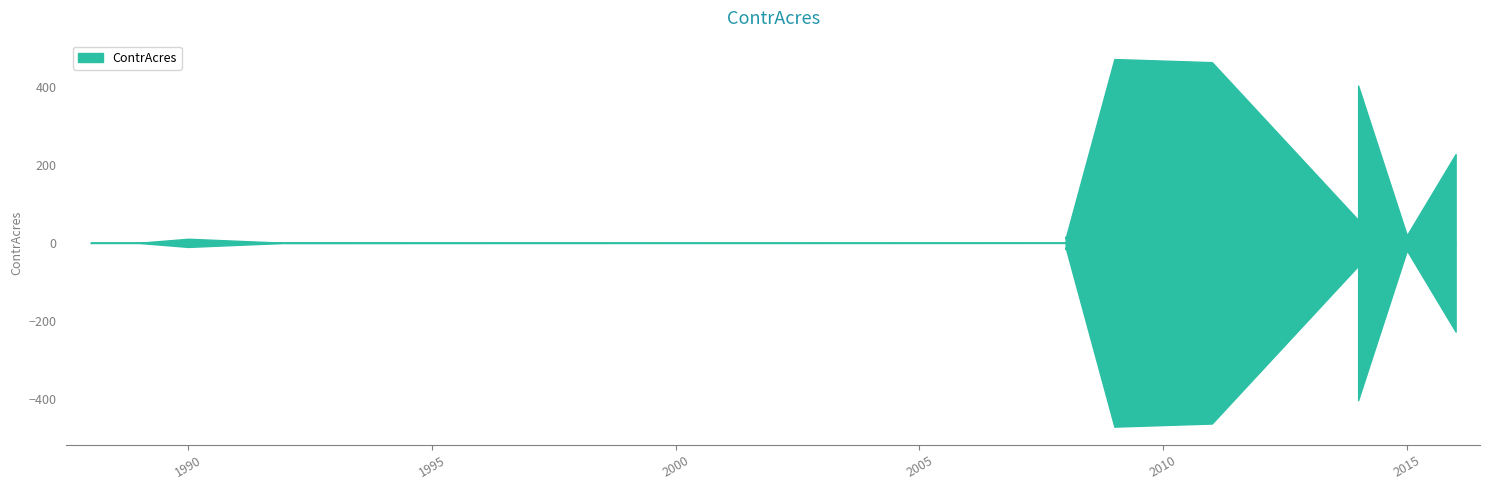

Reading right to left, what are all the values shown in this chart?

698720=228.0	687651=19.4	675371=404.0	675368=212.0	675363=59.0	632170=464.0	586933=472.0	557825=11.8	557820=16.0	556928=0.1	243986=0.5	243985=0.1	243983=10.5	243980=0.3	243979=0.3	243978=0.3	243977=0.3	243976=0.3	243975=0.3